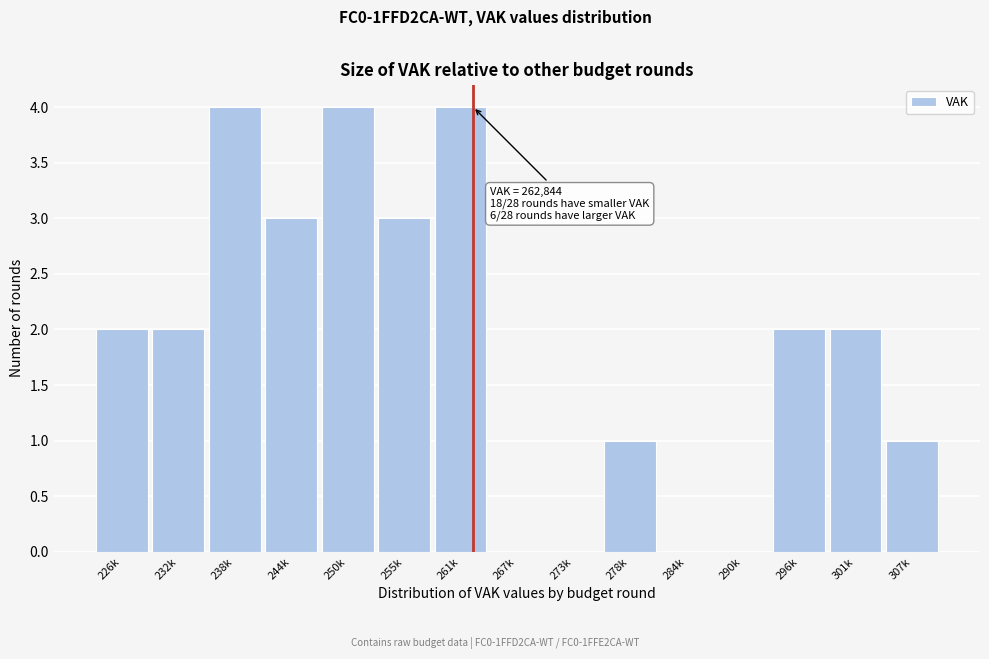

Reading left to right, transcribe all the data shown in this chart.

226k=2	232k=2	238k=4	244k=3	250k=4	255k=3	261k=4	267k=0	273k=0	278k=1	284k=0	290k=0	296k=2	301k=2	307k=1